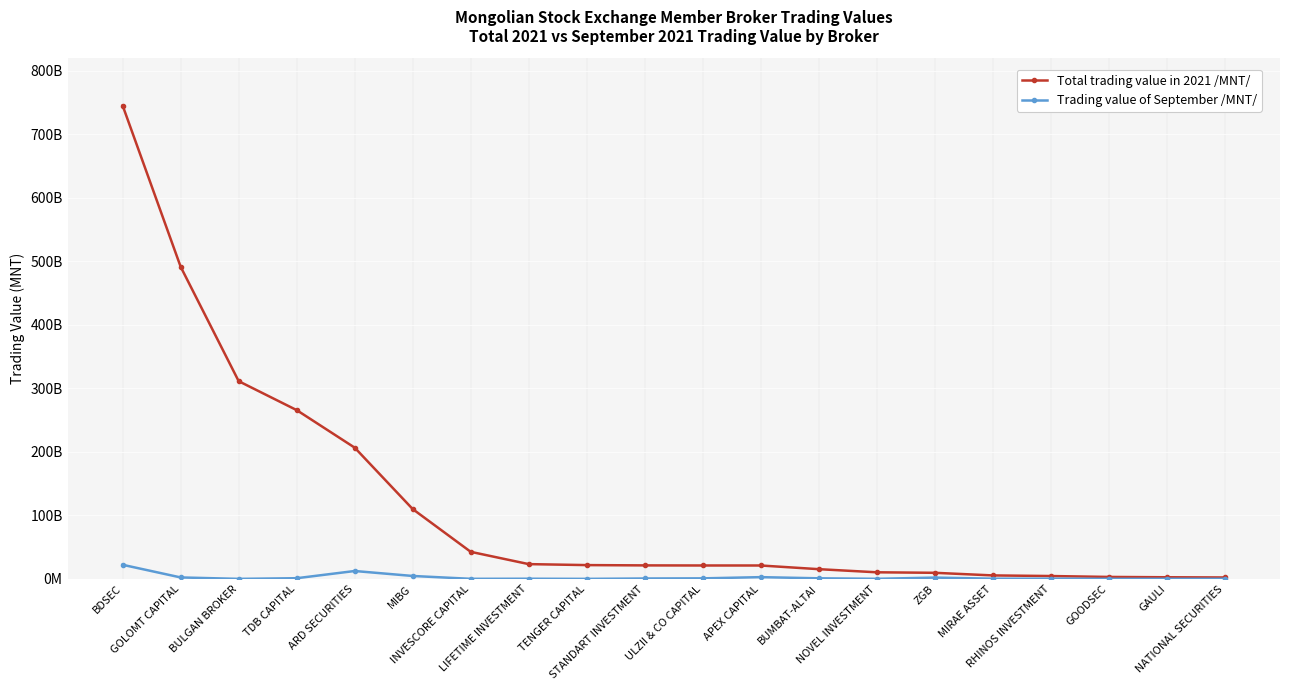

What are all the series names shown in the legend?

Total trading value in 2021 /MNT/, Trading value of September /MNT/